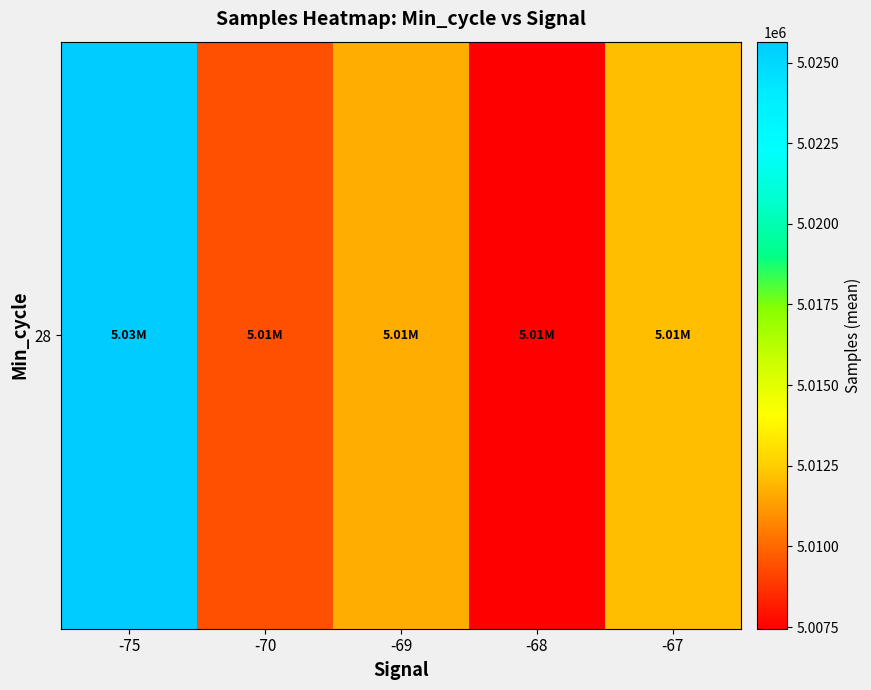

At which label is the value closest to 5016548?

-67